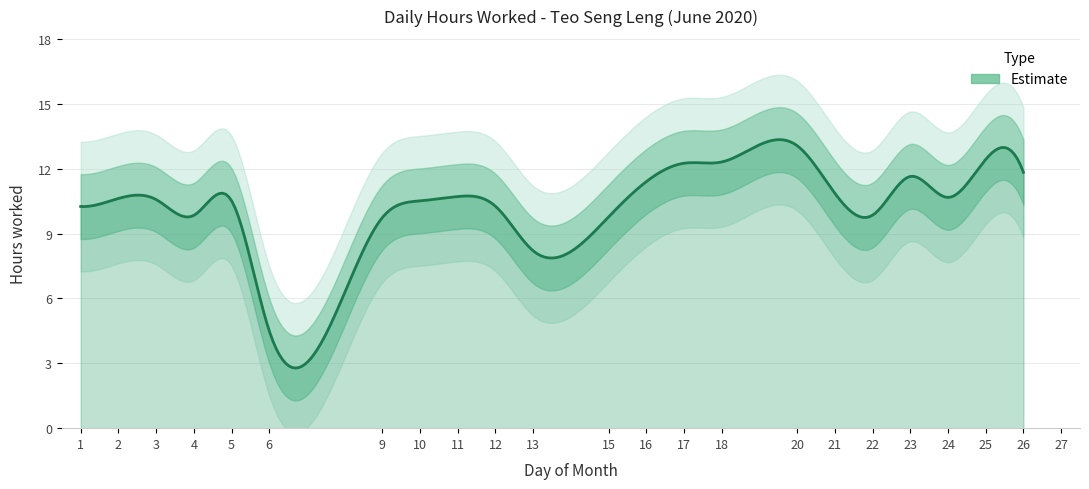

What is the maximum value shown in the chart?

13.1